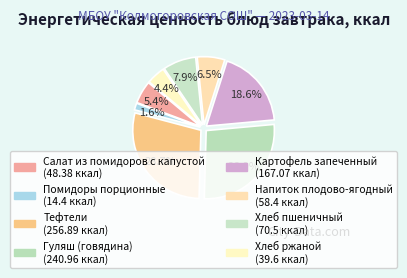

To the nearest percent, what is the combined percentage of Хлеб ржаной and Гуляш (говядина)?

31%